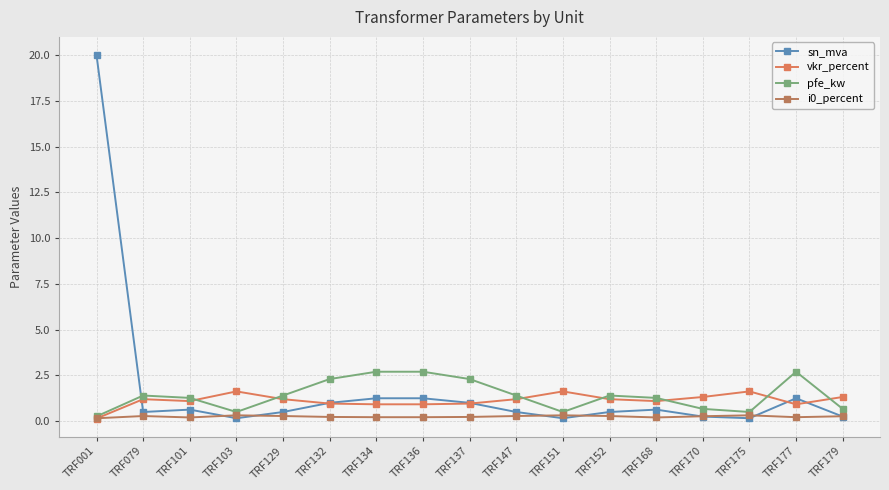

Where is the first local minimum for pfe_kw?

TRF103